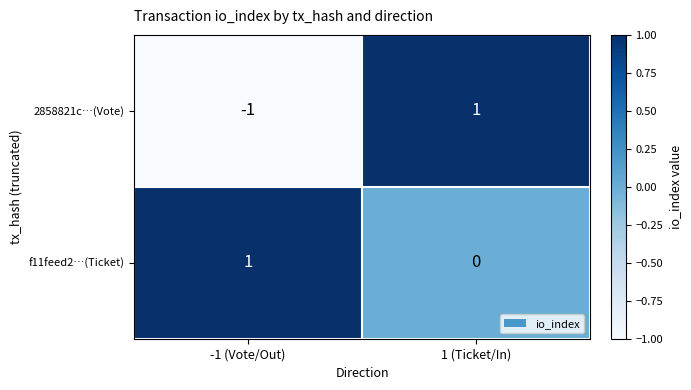

Reading right to left, transcribe all the data shown in this chart.

2858821c…(Vote): 1 (Ticket/In)=1	-1 (Vote/Out)=-1
f11feed2…(Ticket): 1 (Ticket/In)=0	-1 (Vote/Out)=1